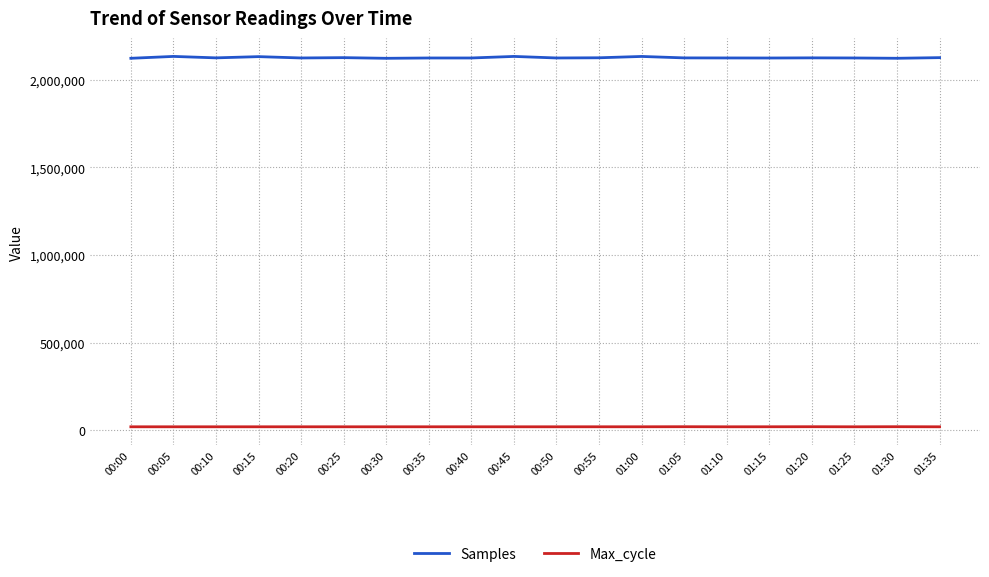

Is the value of Max_cycle at 00:40 greater than the value of Samples at 01:20?

No